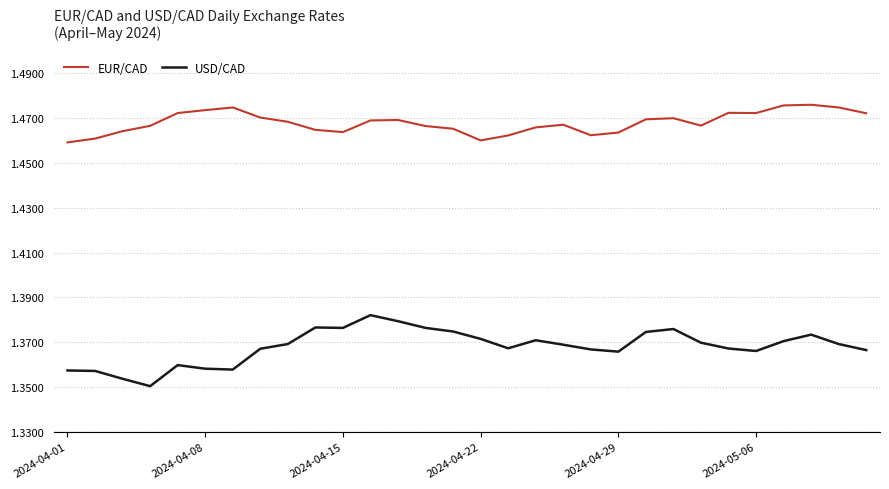

Which series has the largest range (max minus min)?

USD/CAD